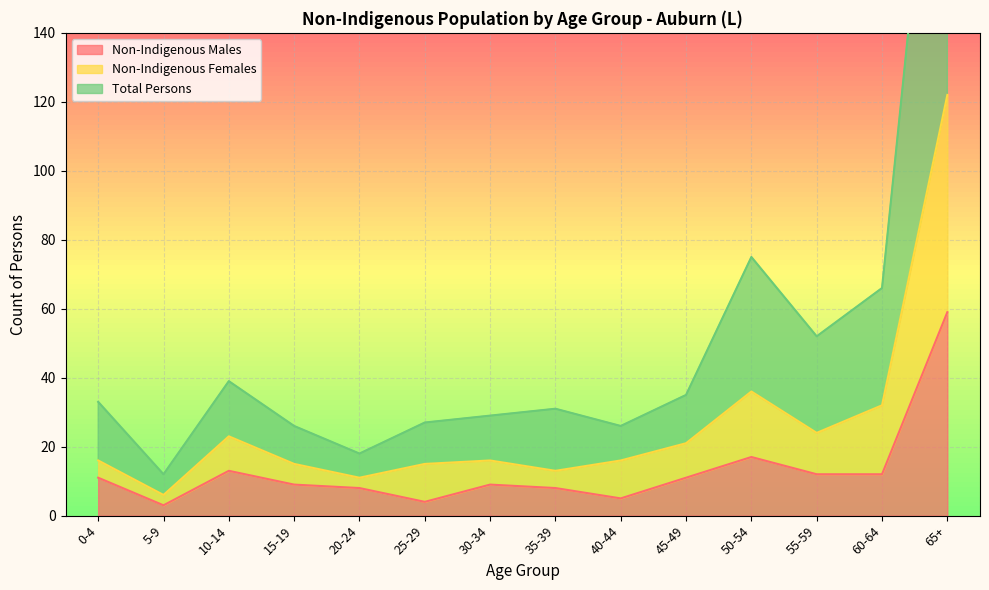

The value of Total Persons at 0-4 is 33. True or false?

True